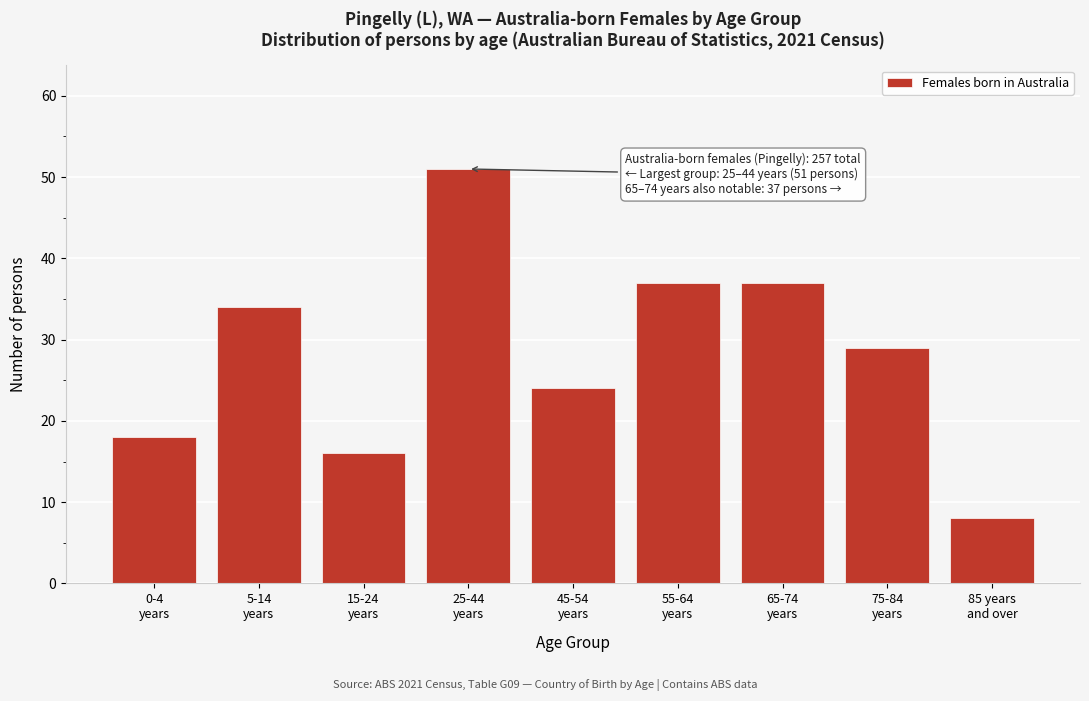

Reading left to right, what are all the values shown in this chart?

18	34	16	51	24	37	37	29	8